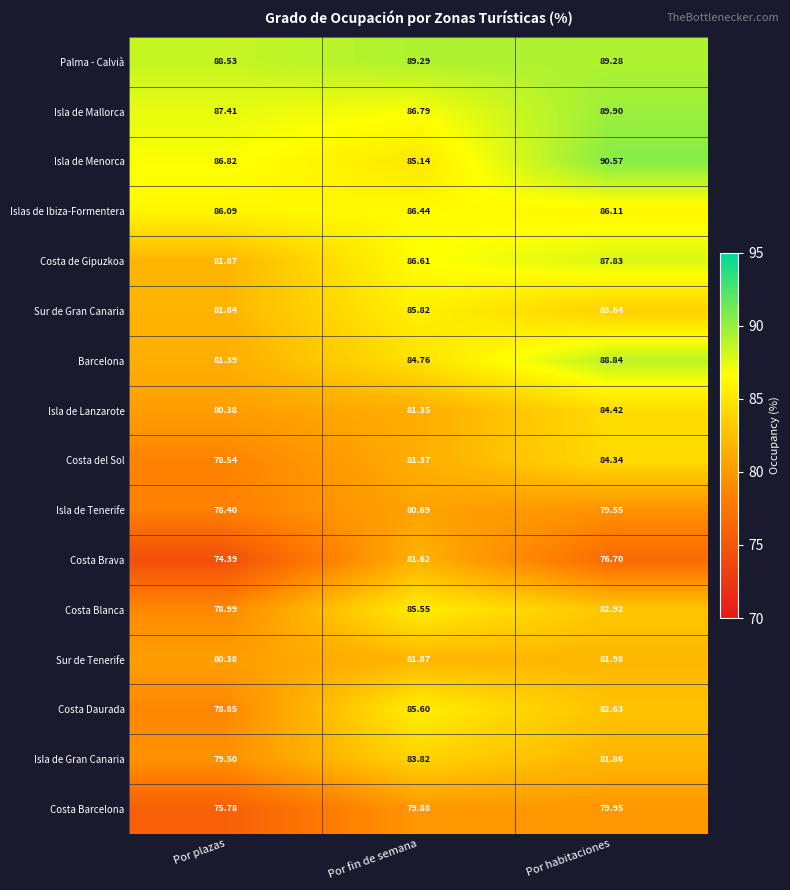

Which series has the largest total across all categories?

Palma - Calvià